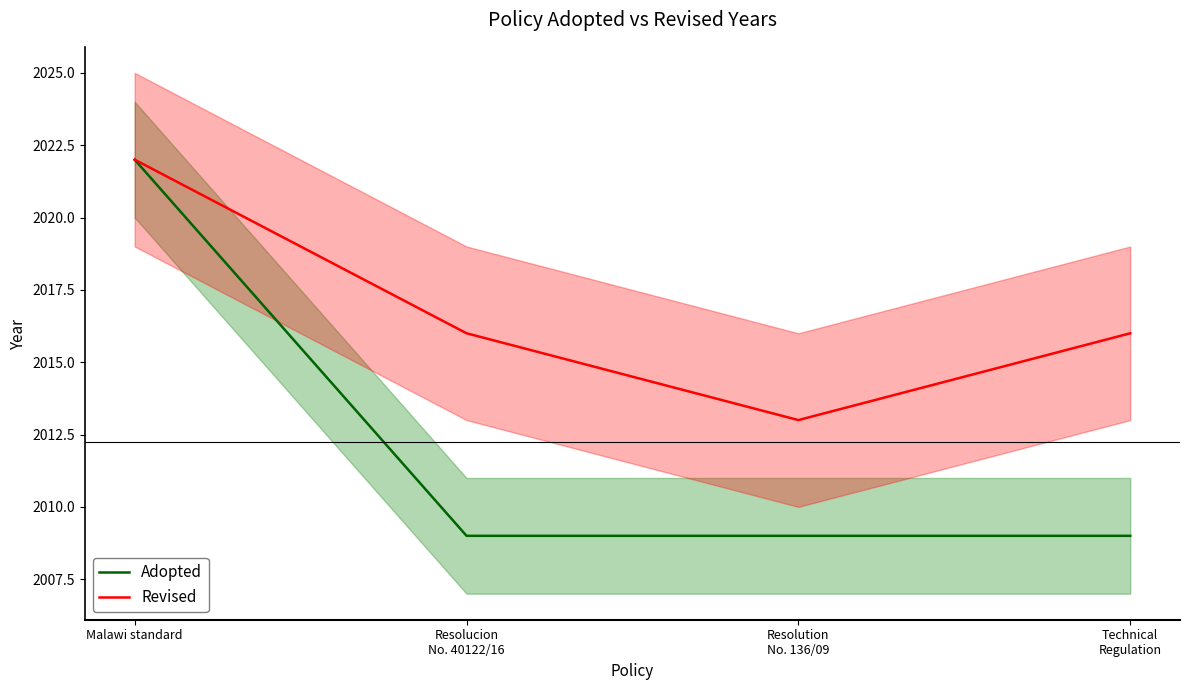

What is the average value of the Adopted series?

2012